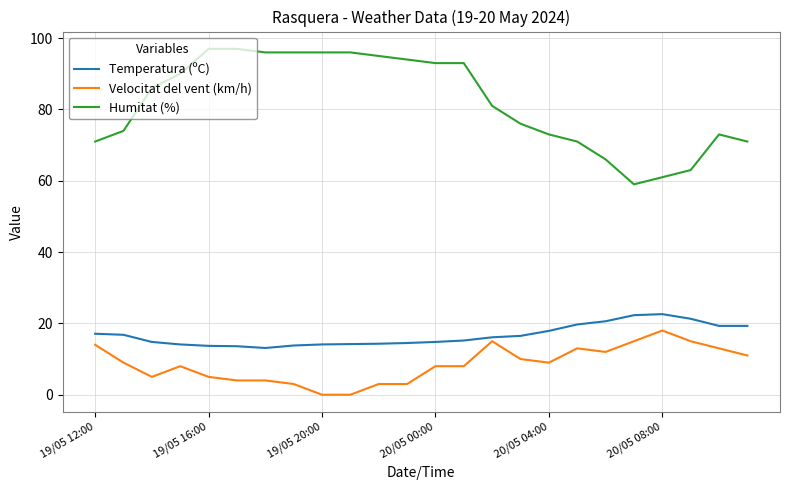

Which series has the largest range (max minus min)?

Humitat (%)